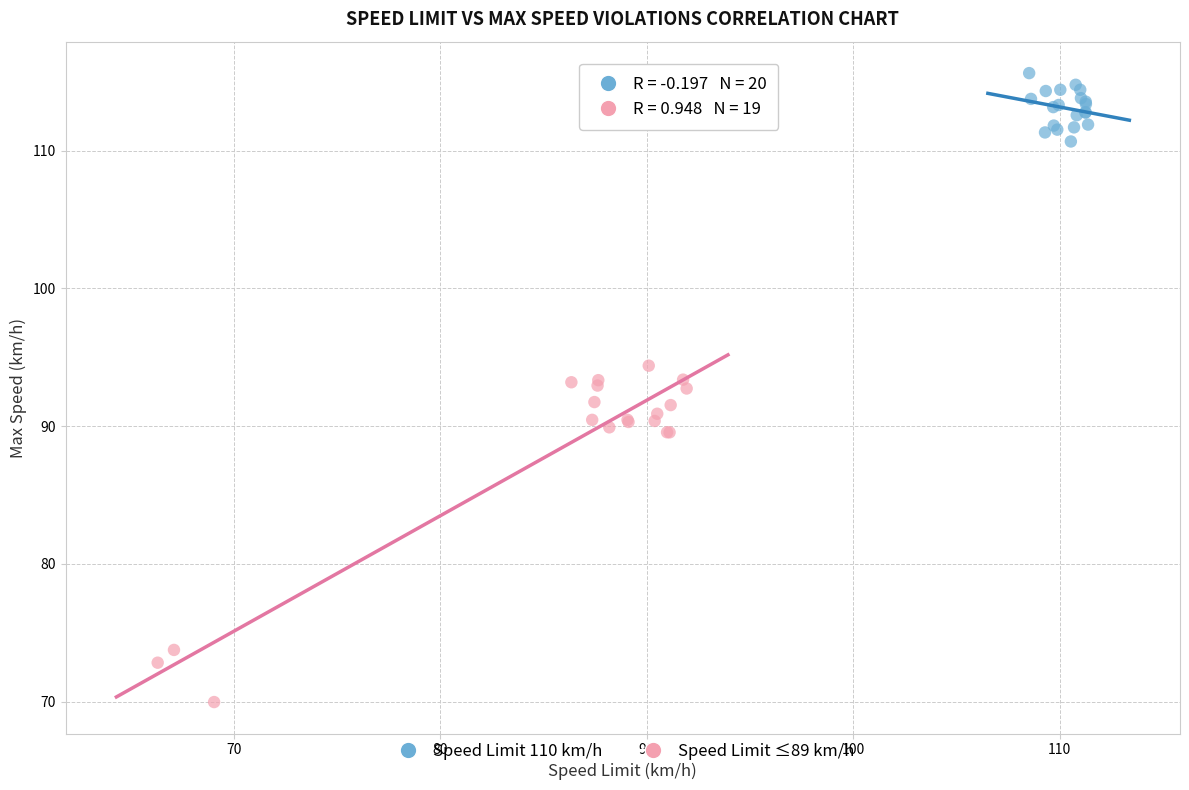

Which series has the widest spread of Y values?

Speed Limit ≤89 km/h